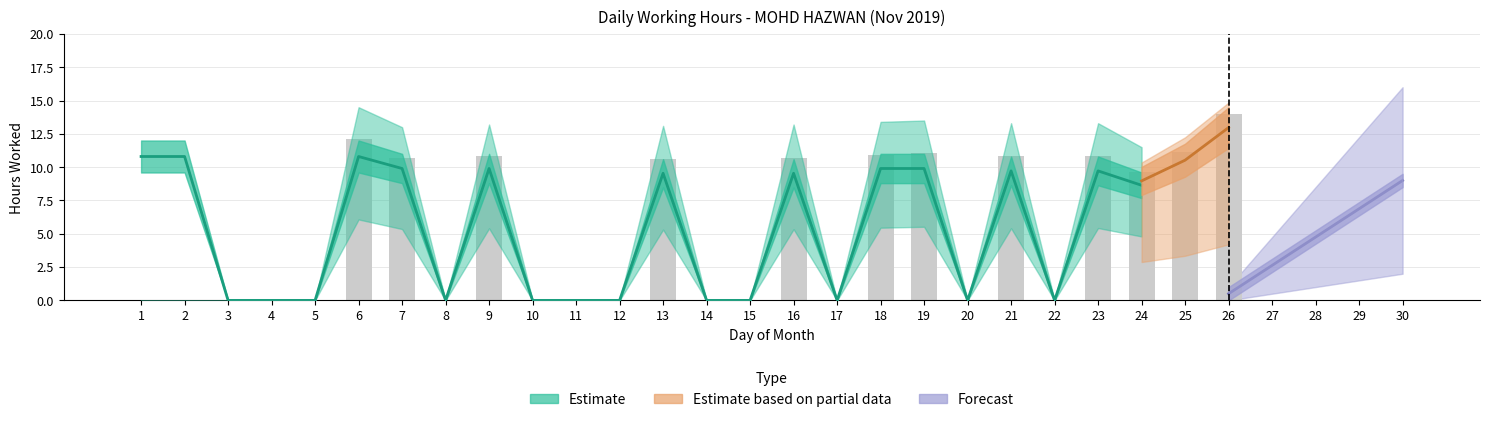

At which label does Estimate_center reach its minimum?

3